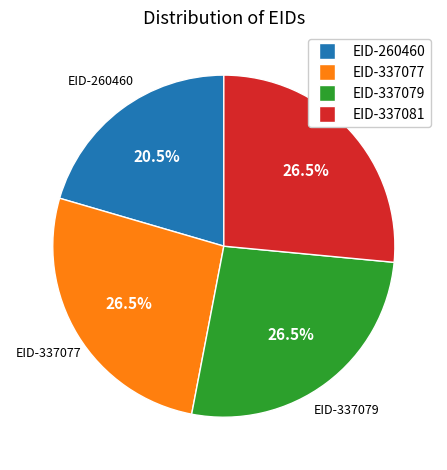

Approximately how many times larger is the value at EID-337081 compared to EID-337079?

1.0